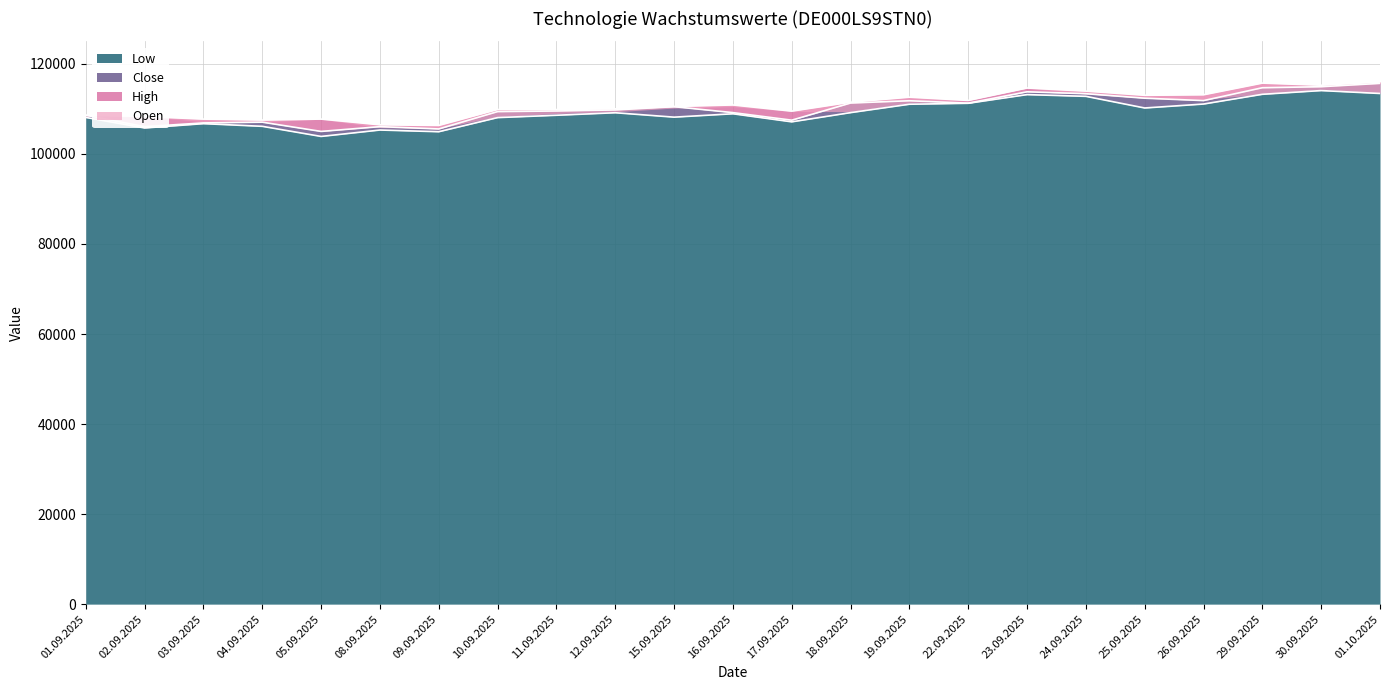

What is the sum of all Close values?

2532091